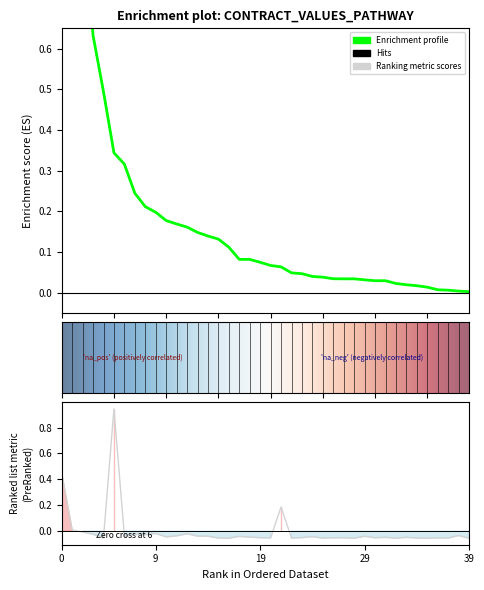

Reading left to right, what are all the values shown in this chart?

contracts.value.amount: 1.0	1.0	1.0	0.6	0.5	0.3	0.3	0.2	0.2	0.2	0.2	0.2	0.2	0.1	0.1	0.1	0.1	0.1	0.1	0.1	0.1	0.1	0.0	0.0	0.0	0.0	0.0	0.0	0.0	0.0	0.0	0.0	0.0	0.0	0.0	0.0	0.0	0.0	0.0	0.0
tender.value.amount: 0.4	0.0	-0.0	-0.0	-0.1	0.9	-0.0	-0.0	-0.0	-0.0	-0.0	-0.0	-0.0	-0.0	-0.0	-0.1	-0.1	-0.0	-0.0	-0.1	-0.1	0.2	-0.1	-0.1	-0.0	-0.1	-0.1	-0.1	-0.1	-0.0	-0.1	-0.0	-0.1	-0.0	-0.1	-0.1	-0.1	-0.1	-0.0	-0.1